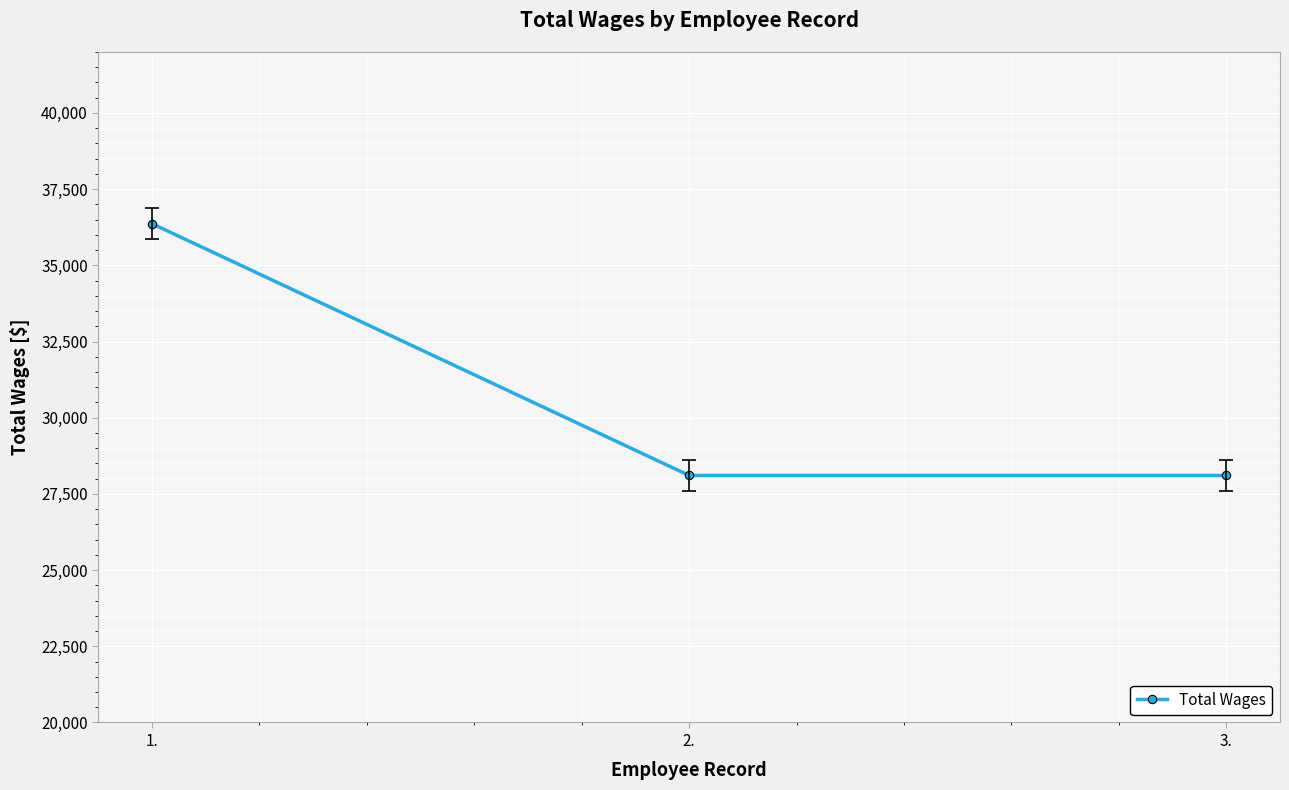

Approximately how many times larger is the value at 3. compared to 2.?

1.0